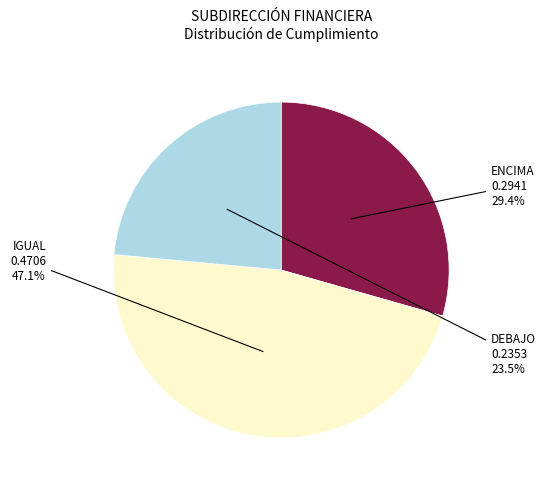

Is it true that IGUAL is 58% of the pie?

False